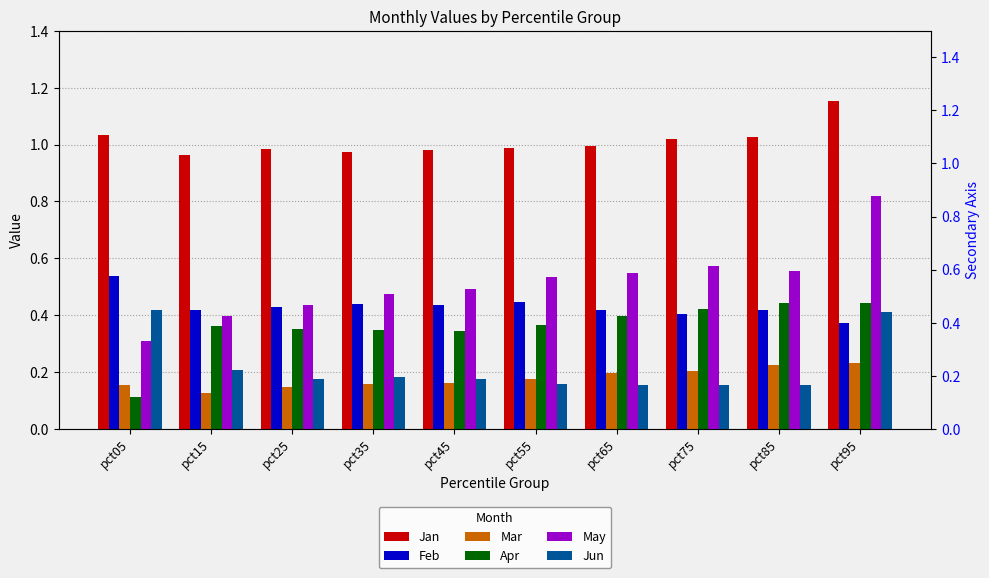

At how many categories does at least one series exceed 1?

4